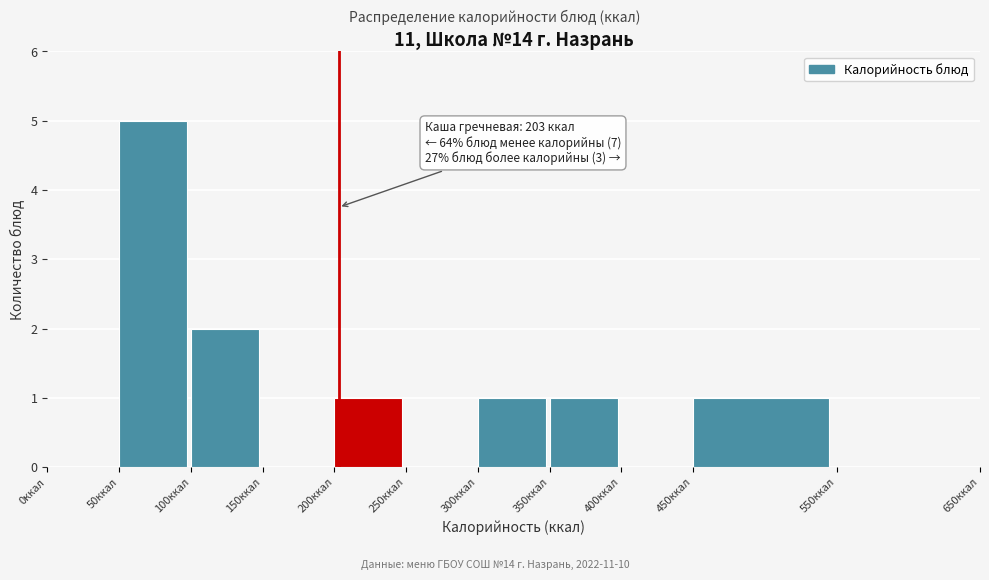

Which range on the x-axis has the tallest bar?

50 to 100